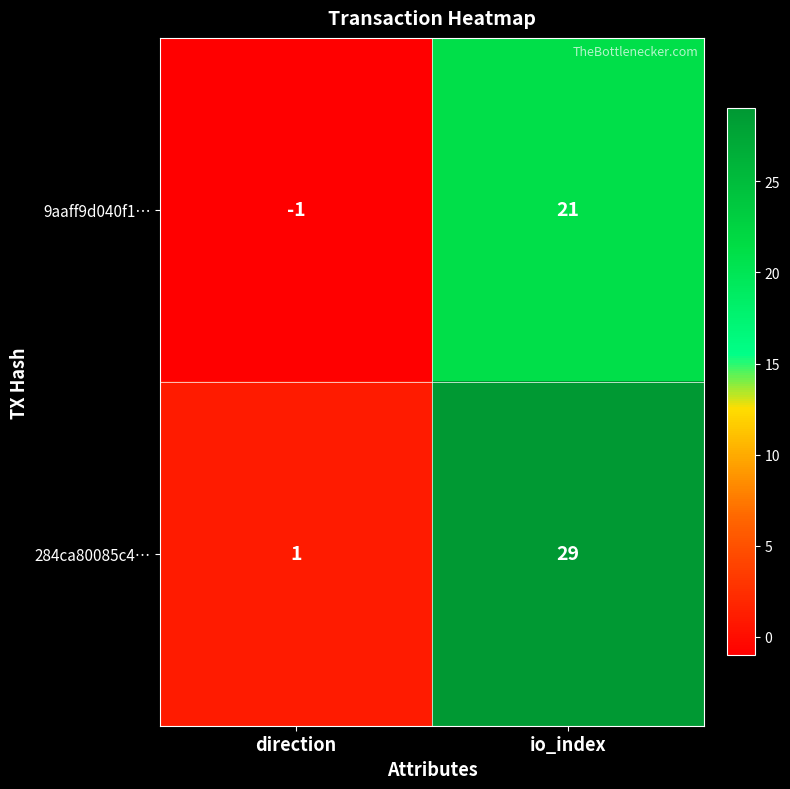

What is the total value across all series at io_index?

50